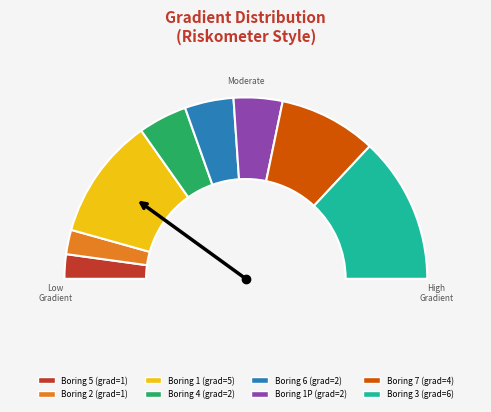

Which category has the smallest portion of the pie?

5